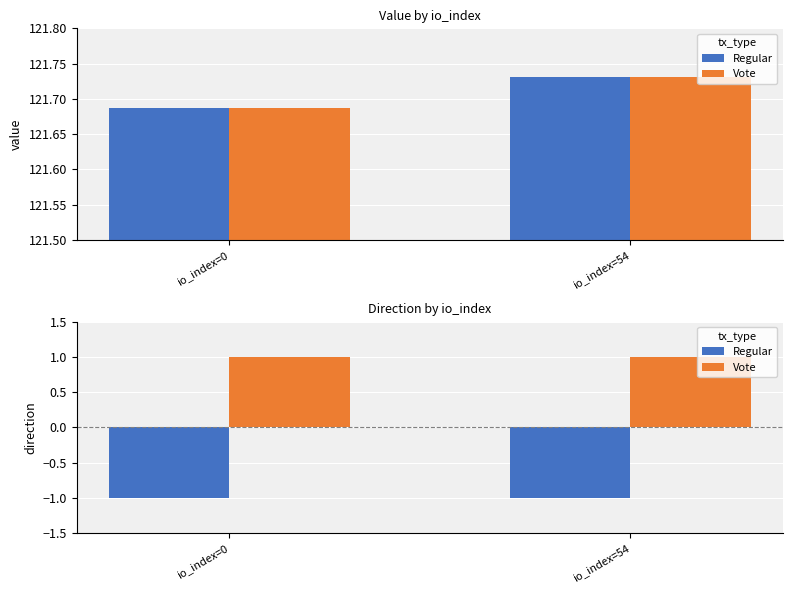

List the series in order of their peak value, lowest first.

Regular, Vote